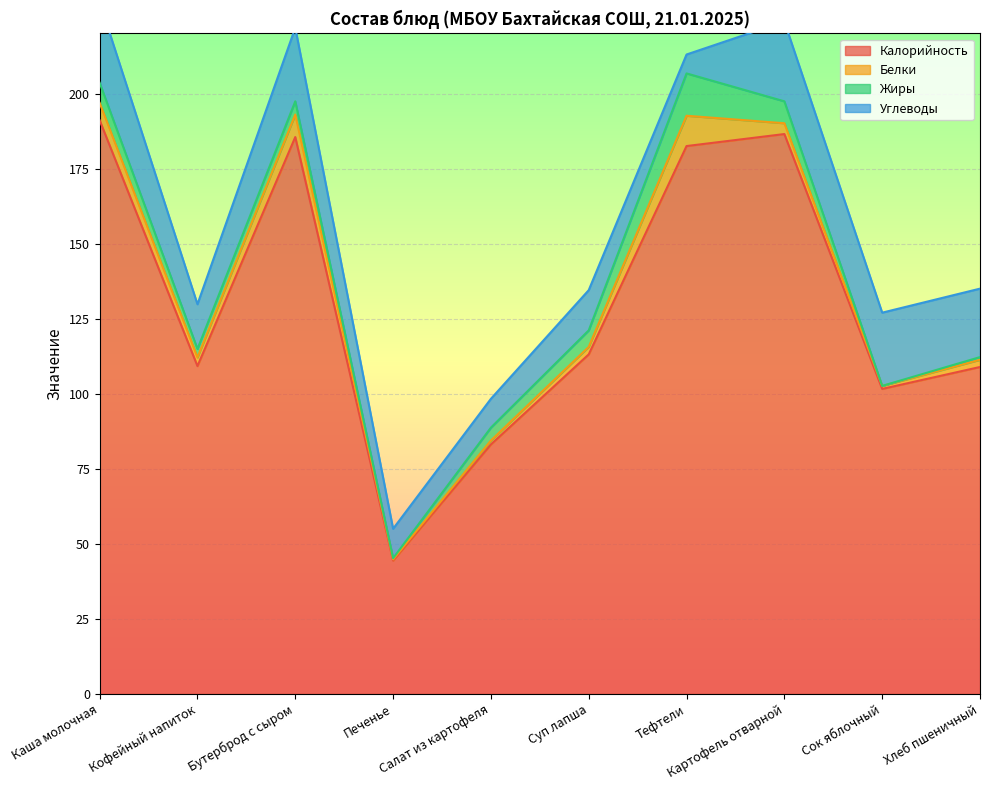

How many values in the Белки series are below 2?

3